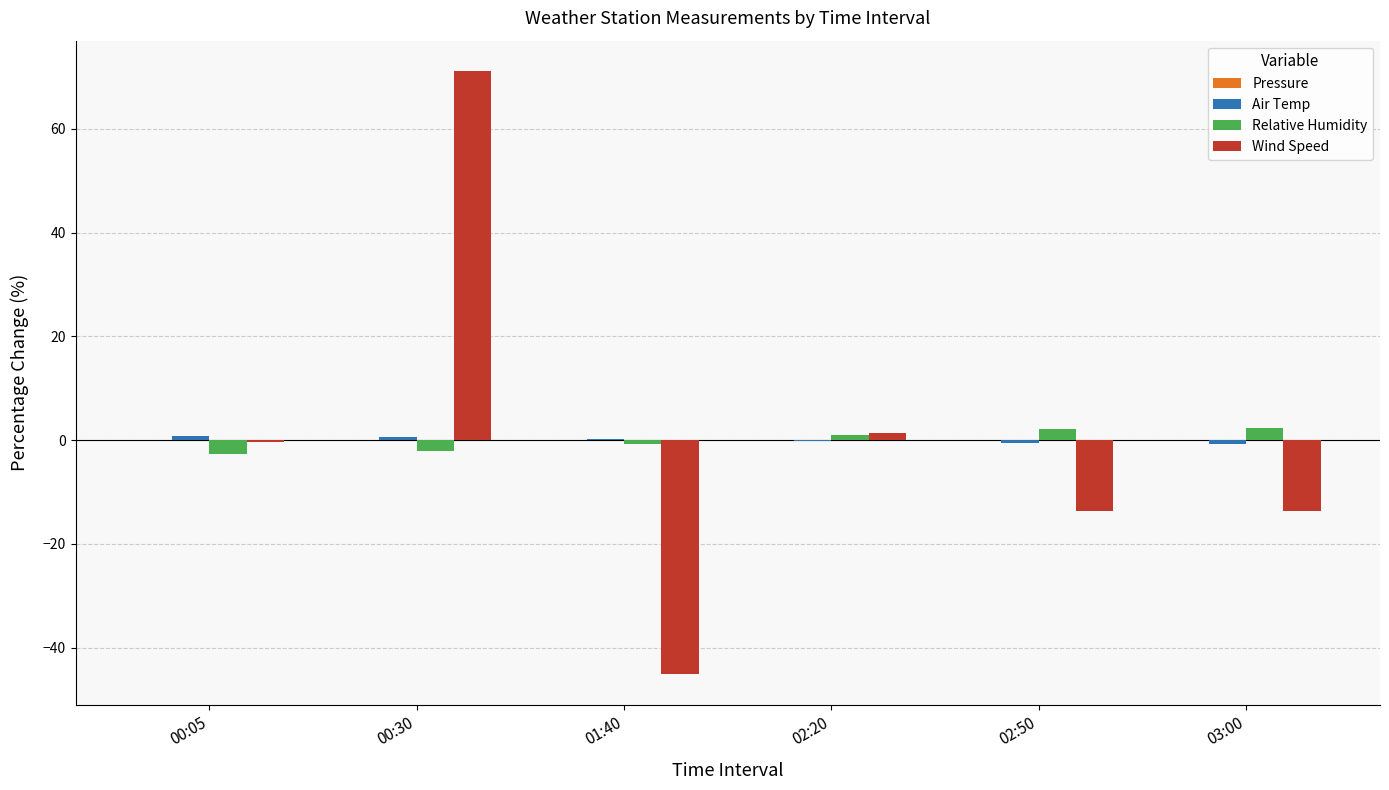

The value of Wind Speed at 03:00 is -13.6. True or false?

True